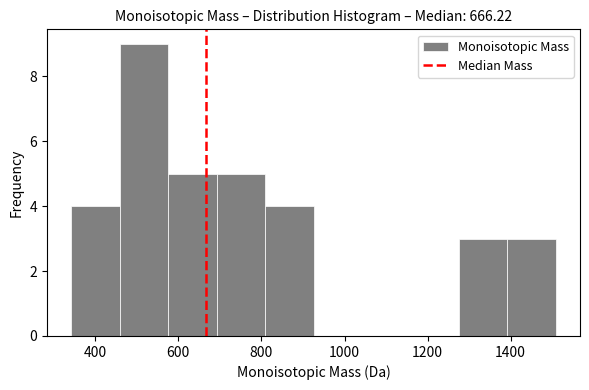

Reading left to right, list every bar in this chart as the range it spans on the x-axis followed by its height. Neither the bar edges nor the heights are printed on the chart, so give them approximately, as read against the axes.

340 to 460: 4
460 to 580: 9
580 to 700: 5
700 to 800: 5
800 to 920: 4
920 to 1040: 0
1040 to 1160: 0
1160 to 1280: 0
1280 to 1400: 3
1400 to 1500: 3